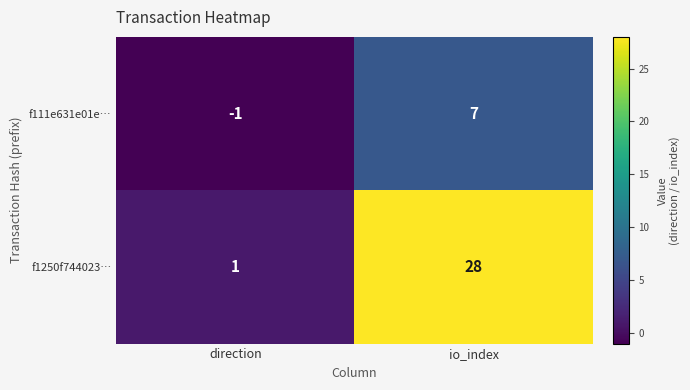

Is it true that f111e631e01e… equals 3 at io_index?

False